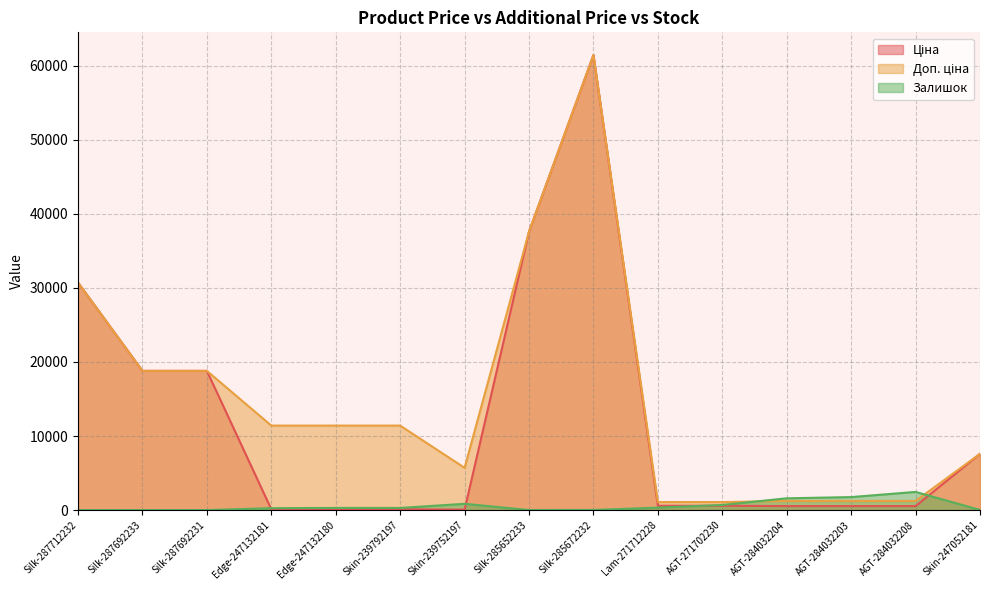

True or false: Ціна and Залишок cross at least once.

True